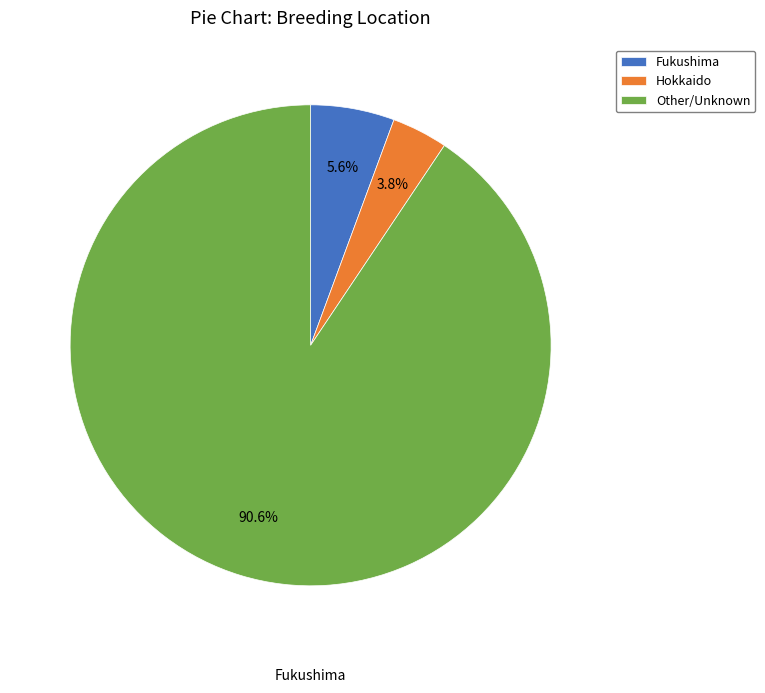

Between Hokkaido and Fukushima, which is larger?

Fukushima